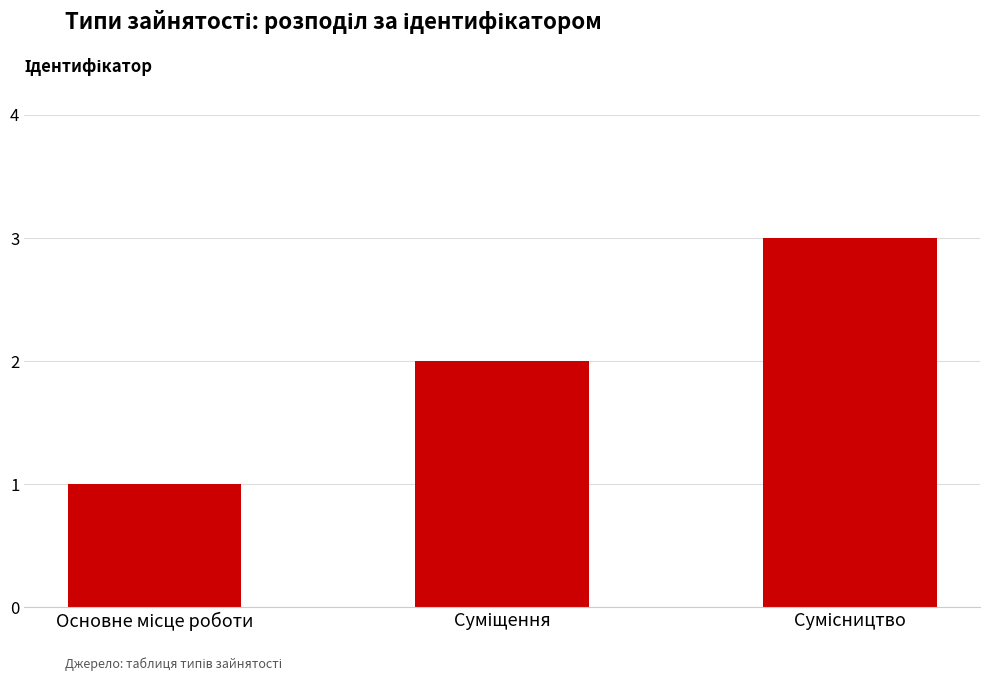

Count the number of data series in this chart.

1